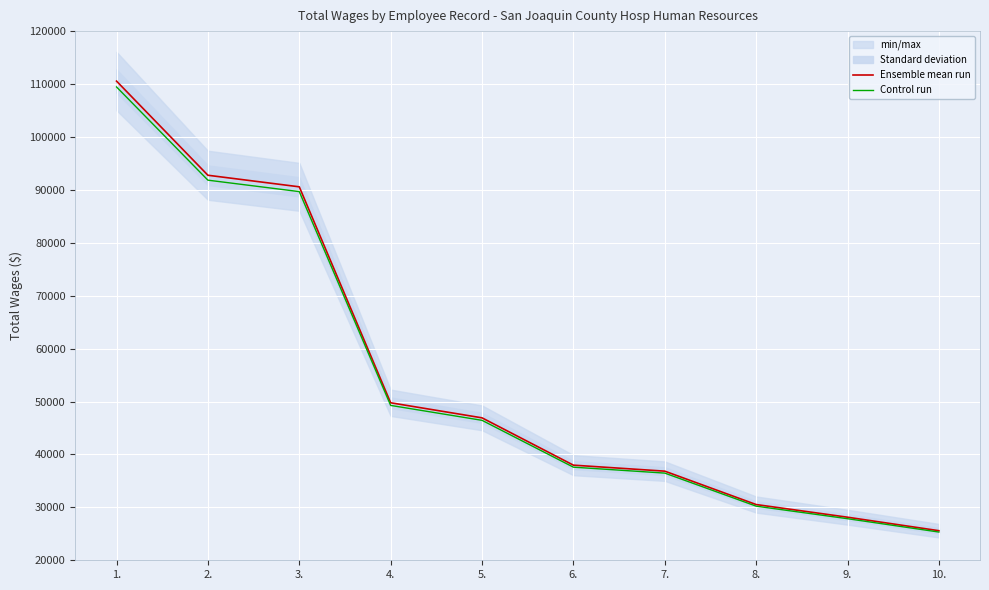

At which category is the sum across all series the highest?

1.